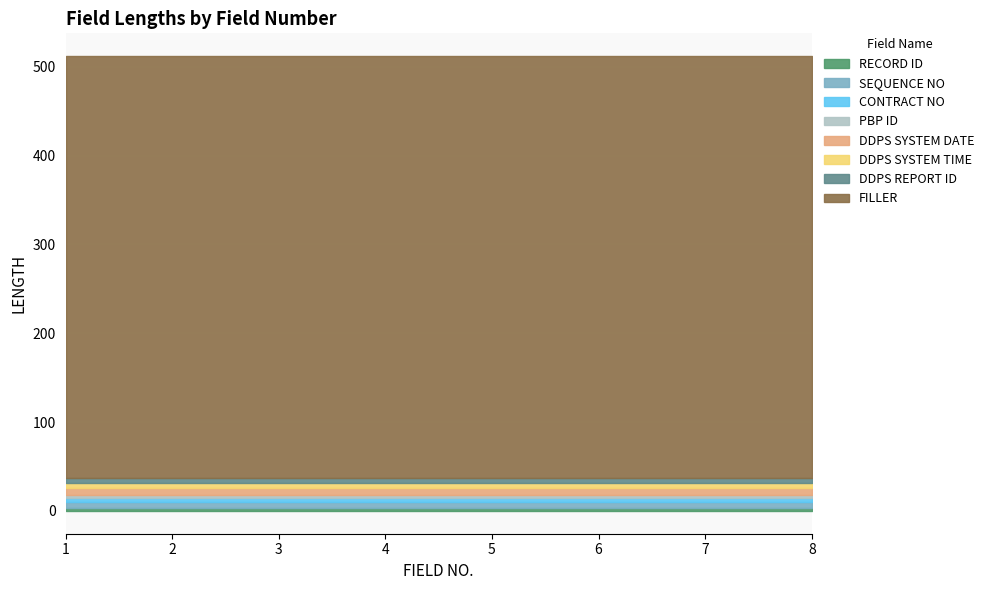

Reading left to right, what are all the values shown in this chart?

3	7	5	3	8	6	5	475